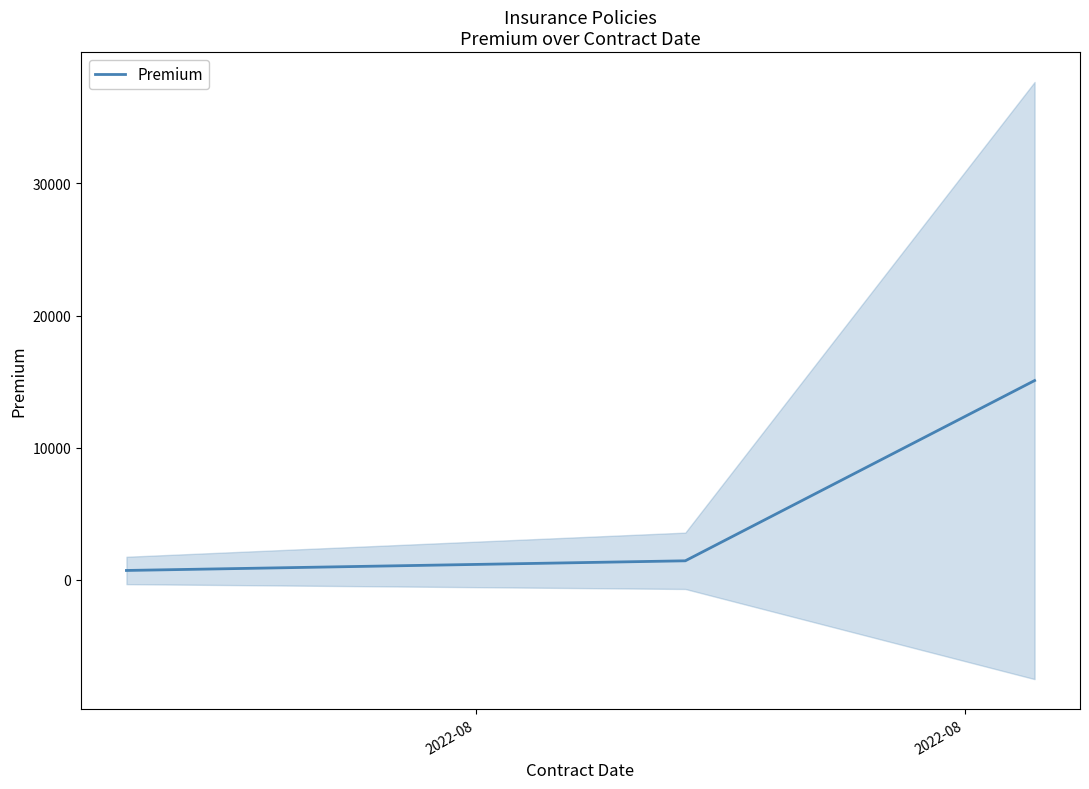

What is the highest value of the Premium series?

15075.1